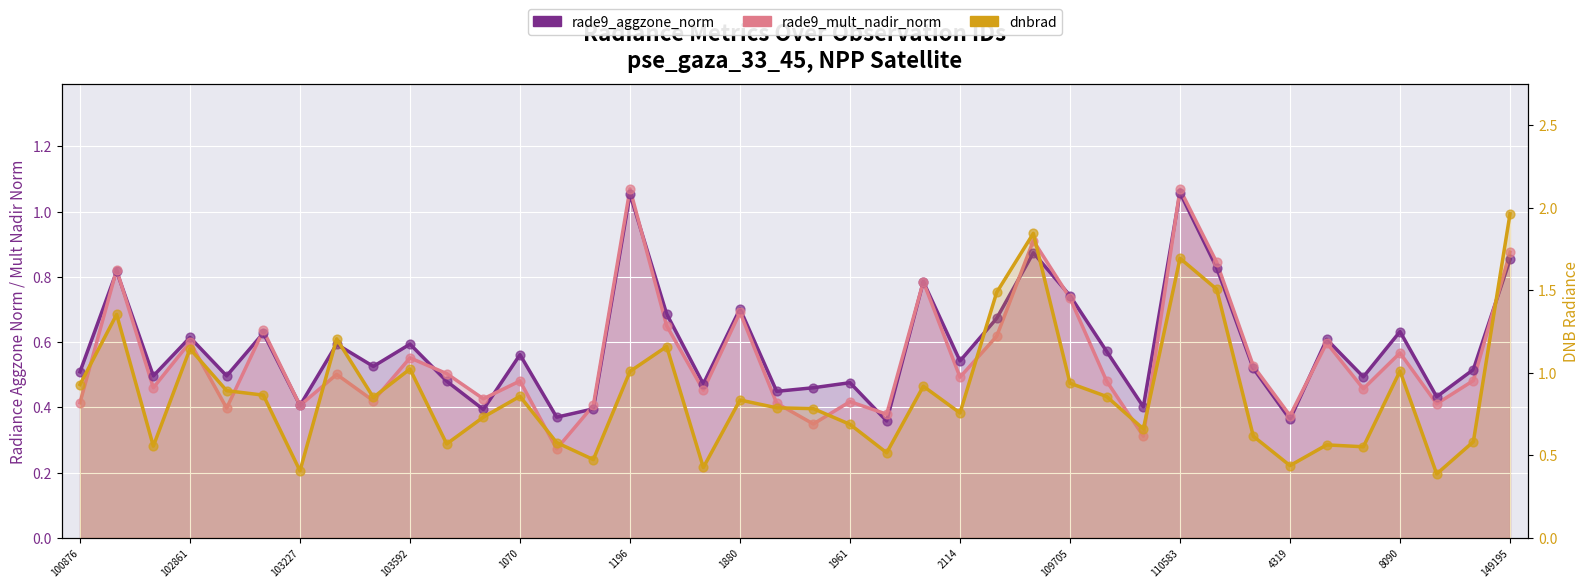

What is the total value across all series at 109705?

2.4